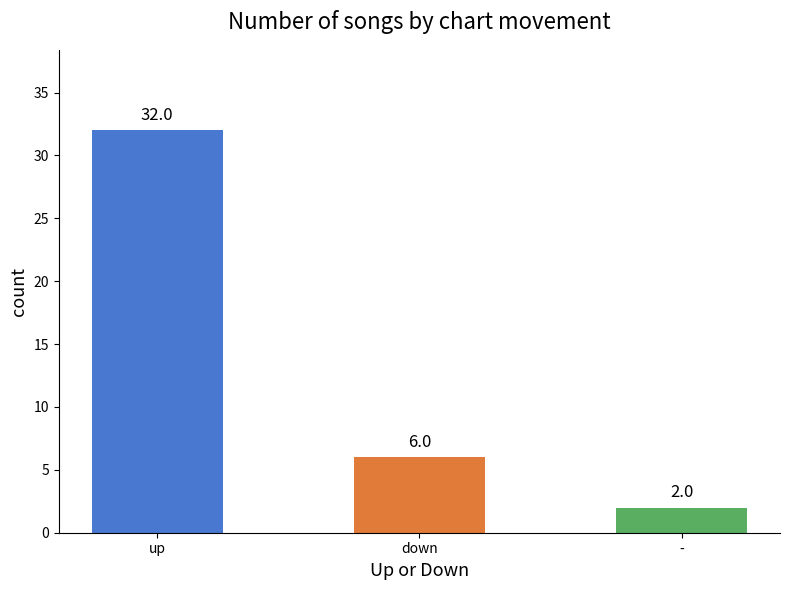

The chart shows a value of 2 at -. True or false?

True